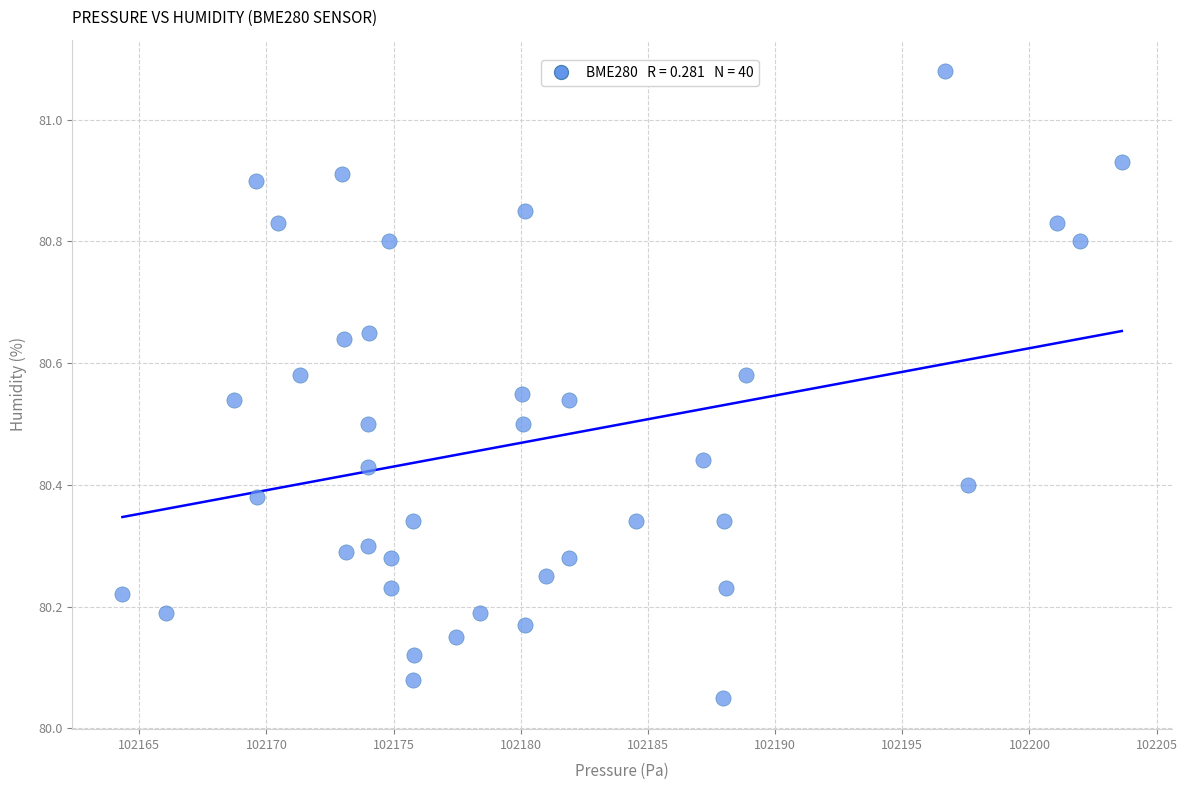

What is the range of X values (max minus min)?

39.3